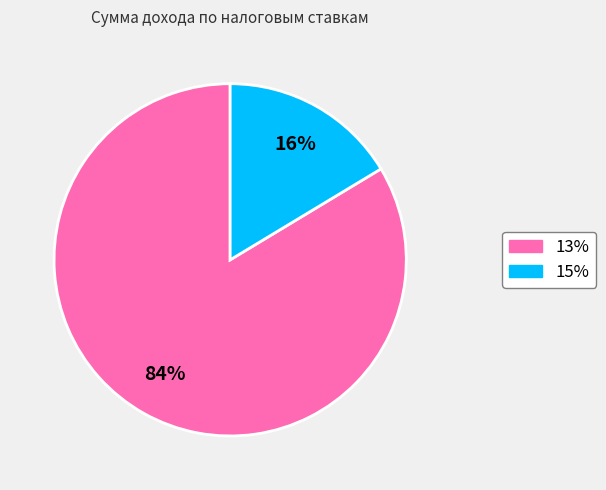

To the nearest percent, what percentage of the pie is 15%?

16%